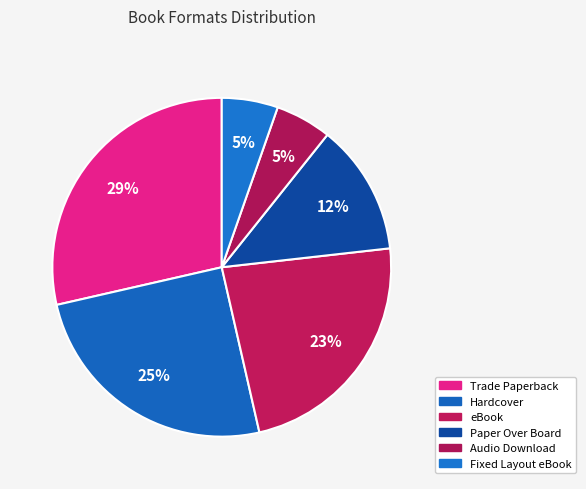

What percentage is the Fixed Layout eBook slice, to the nearest percent?

5%